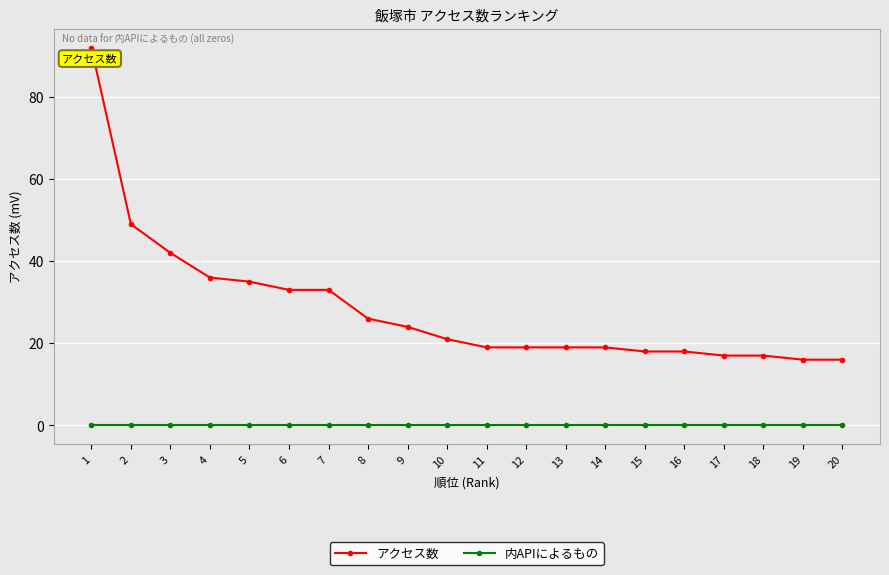

Which series has the widest spread of values?

アクセス数